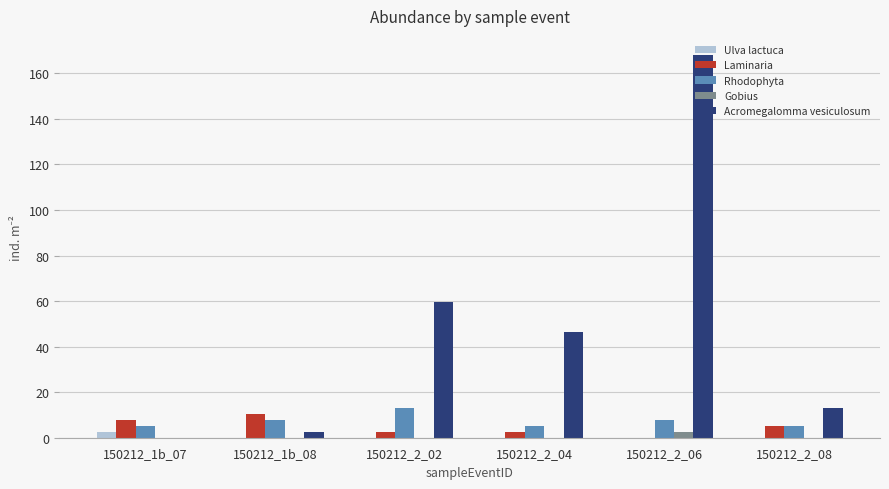

Reading left to right, extract all data points from this chart.

Ulva lactuca: 150212_1b_07=2.6	150212_1b_08=0.0	150212_2_02=0.0	150212_2_04=0.0	150212_2_06=0.0	150212_2_08=0.0
Laminaria: 150212_1b_07=7.8	150212_1b_08=10.3	150212_2_02=2.6	150212_2_04=2.6	150212_2_06=0.0	150212_2_08=5.2
Rhodophyta: 150212_1b_07=5.2	150212_1b_08=7.8	150212_2_02=12.9	150212_2_04=5.2	150212_2_06=7.8	150212_2_08=5.2
Gobius: 150212_1b_07=0.0	150212_1b_08=0.0	150212_2_02=0.0	150212_2_04=0.0	150212_2_06=2.6	150212_2_08=0.0
Acromegalomma vesiculosum: 150212_1b_07=0.0	150212_1b_08=2.6	150212_2_02=59.5	150212_2_04=46.5	150212_2_06=168.0	150212_2_08=12.9